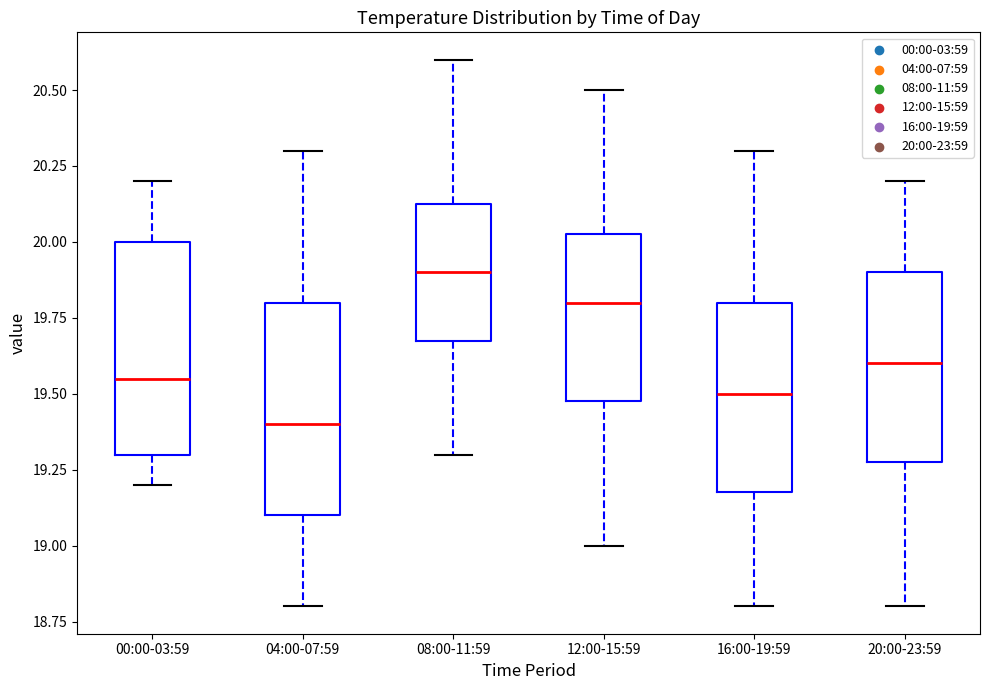

Where does the median line of the box for 00:00-03:59 sit on the y-axis? The values are not printed on the chart, so give them approximately, as read against the axis.

19.55